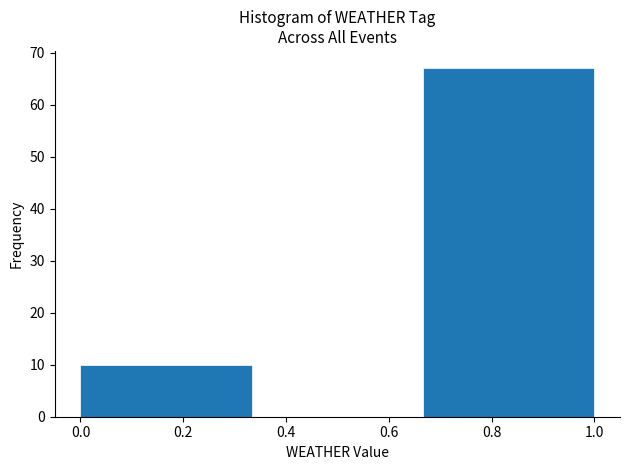

Over which range of the x-axis is the bar tallest?

0.66 to 1.00